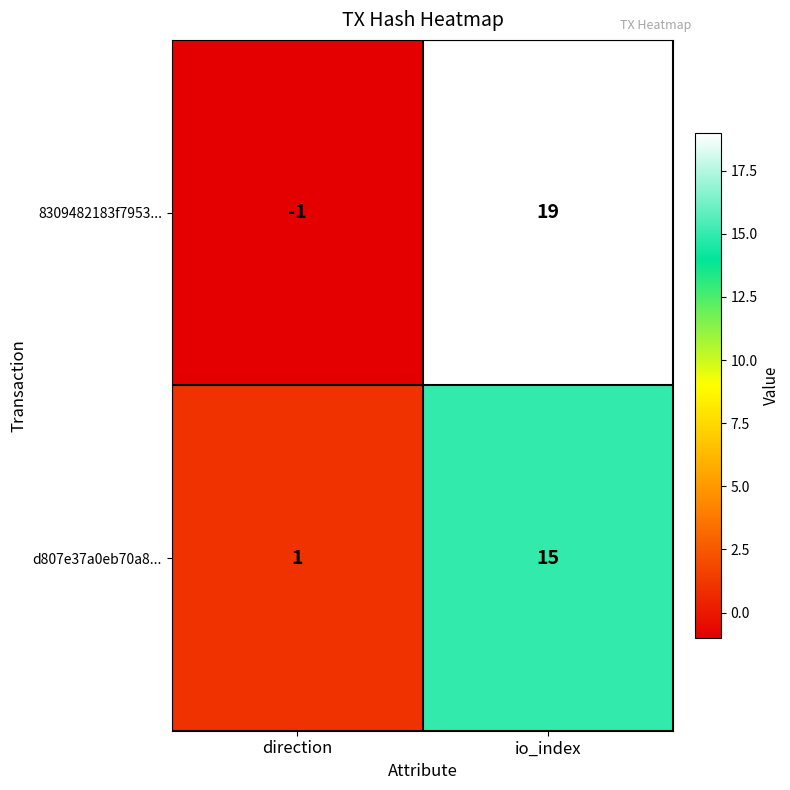

Which series has the largest total across all categories?

8309482183f7953...